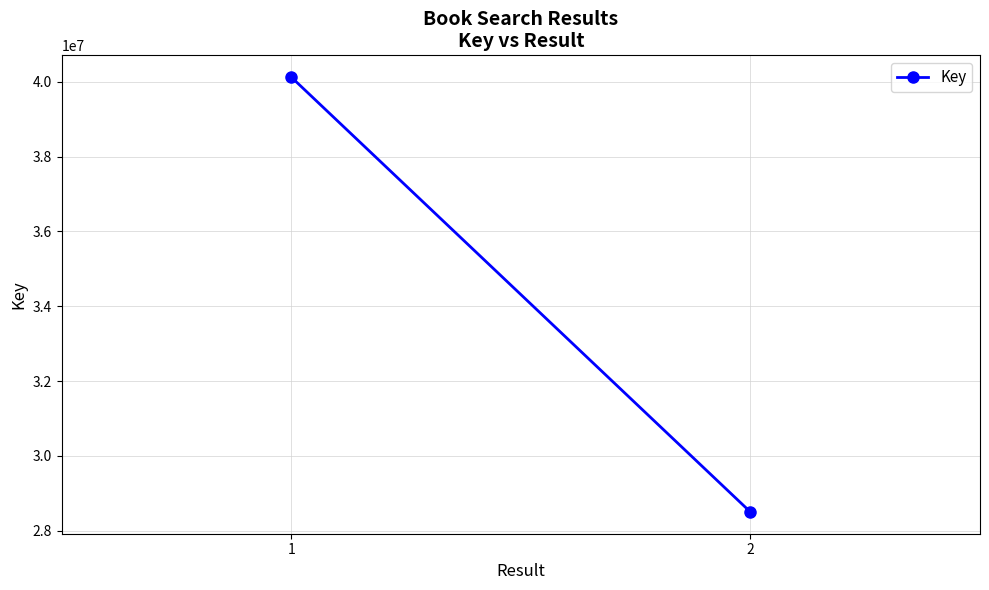

Between 2 and 1, which is larger?

1